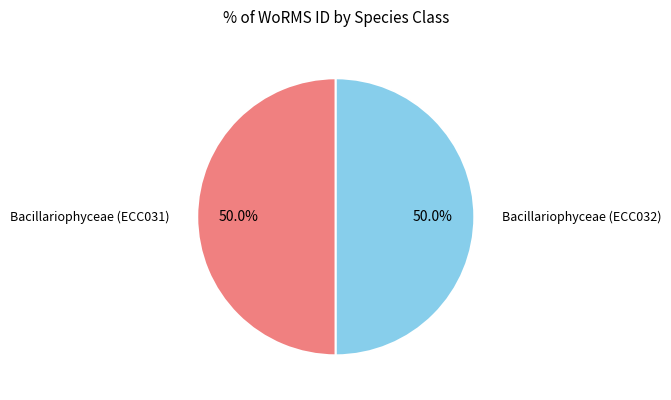

Count the number of slices in the pie.

2